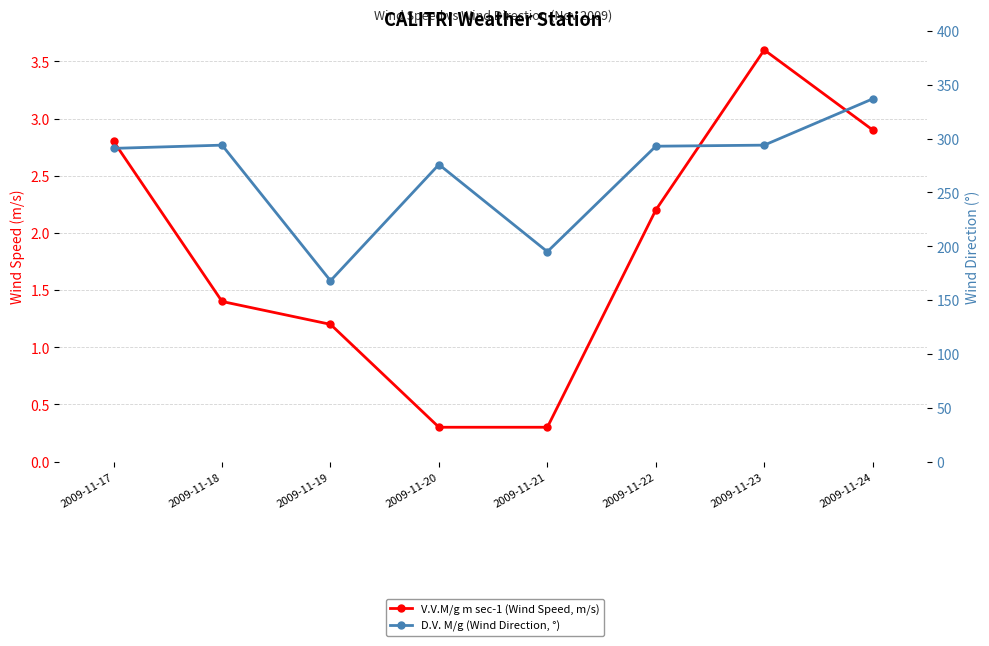

At which category is the sum across all series the highest?

2009-11-24